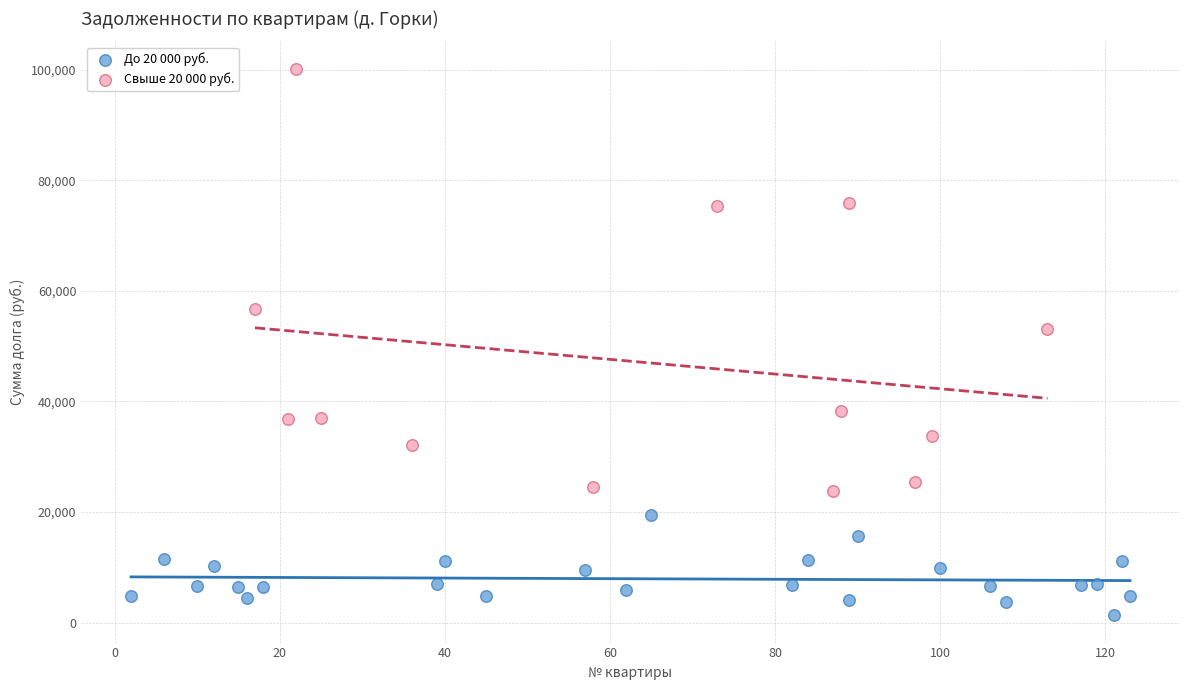

Which series contains the highest Y value?

Свыше 20 000 руб.